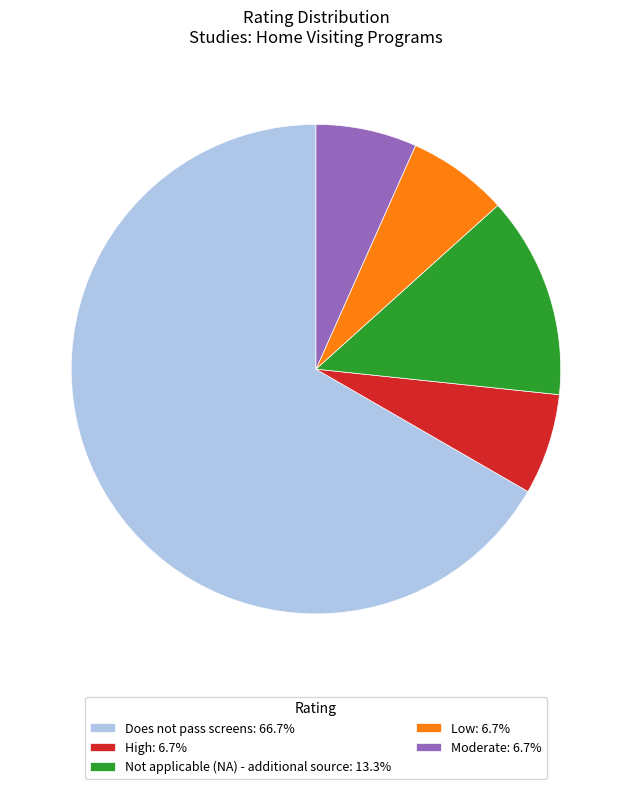

Is there a majority slice in this chart?

Yes